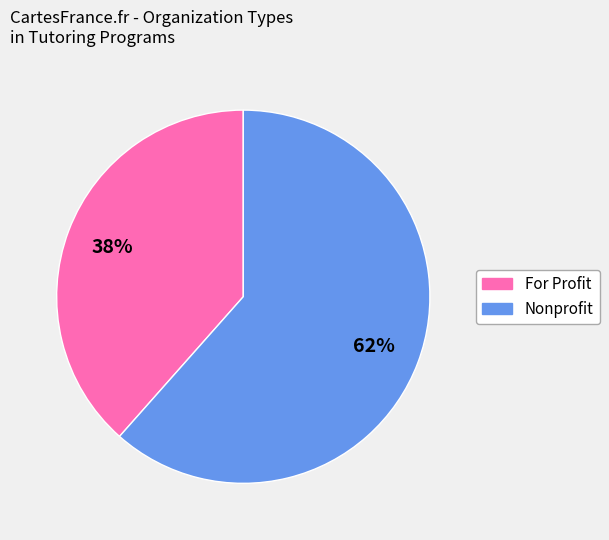

To the nearest percent, what is the combined percentage of Nonprofit and For Profit?

100%